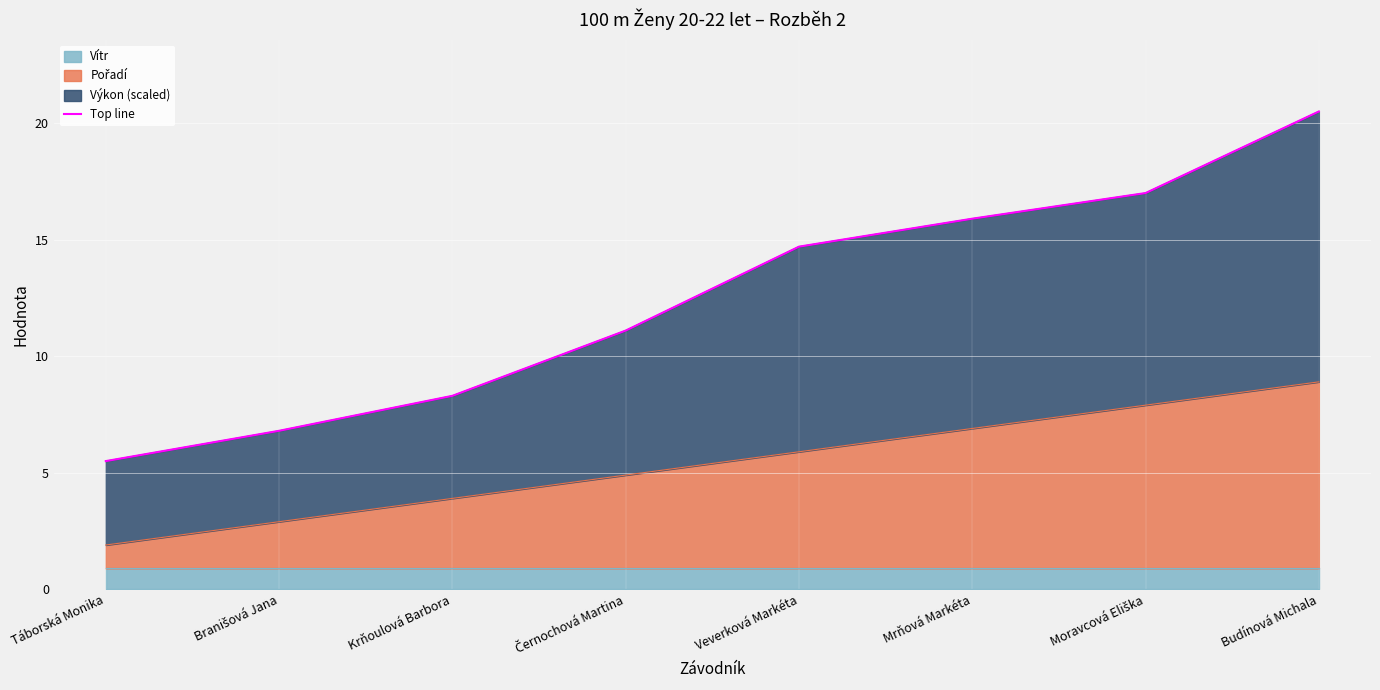

List the labels in order of value, largest first.

Budínová Michala, Moravcová Eliška, Mrňová Markéta, Veverková Markéta, Černochová Martina, Krňoulová Barbora, Branišová Jana, Táborská Monika